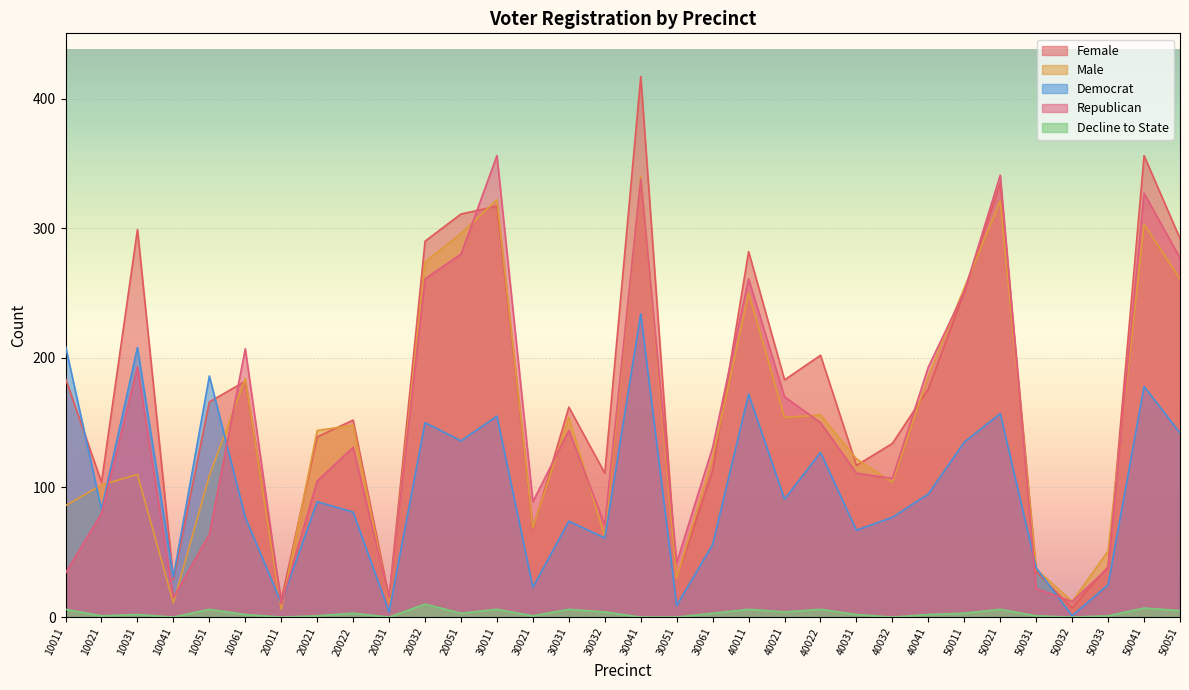

At which category does the chart reach its peak across all series?

30041